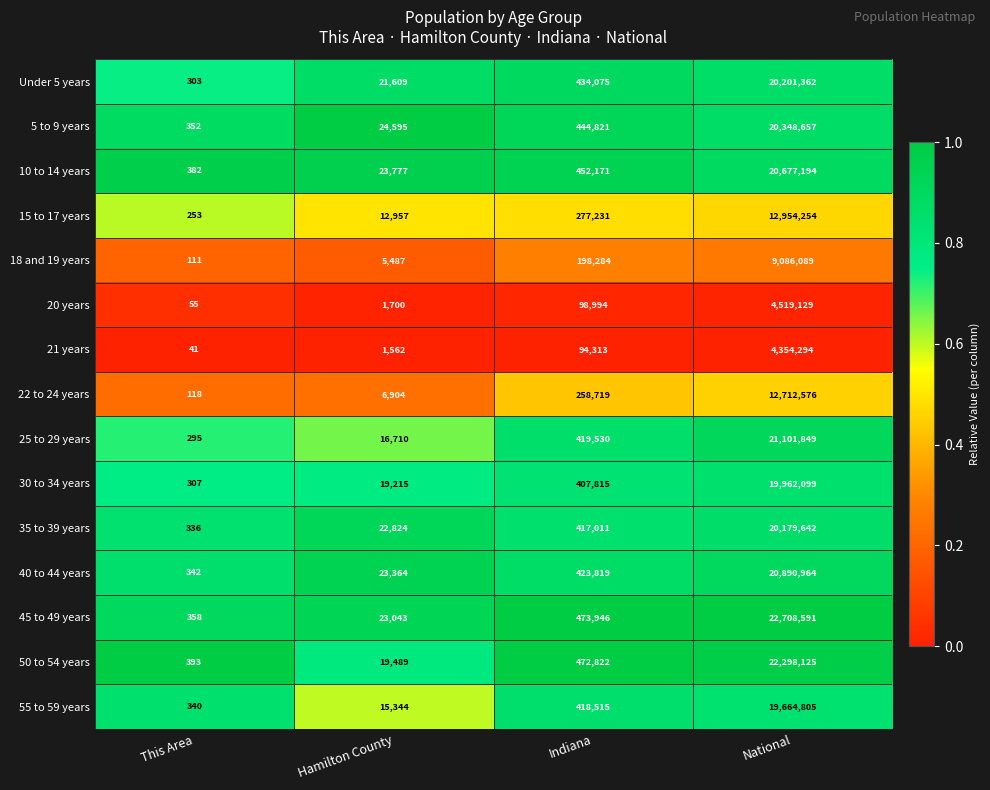

Between Hamilton County and National, which series saw the biggest shift?

45 to 49 years